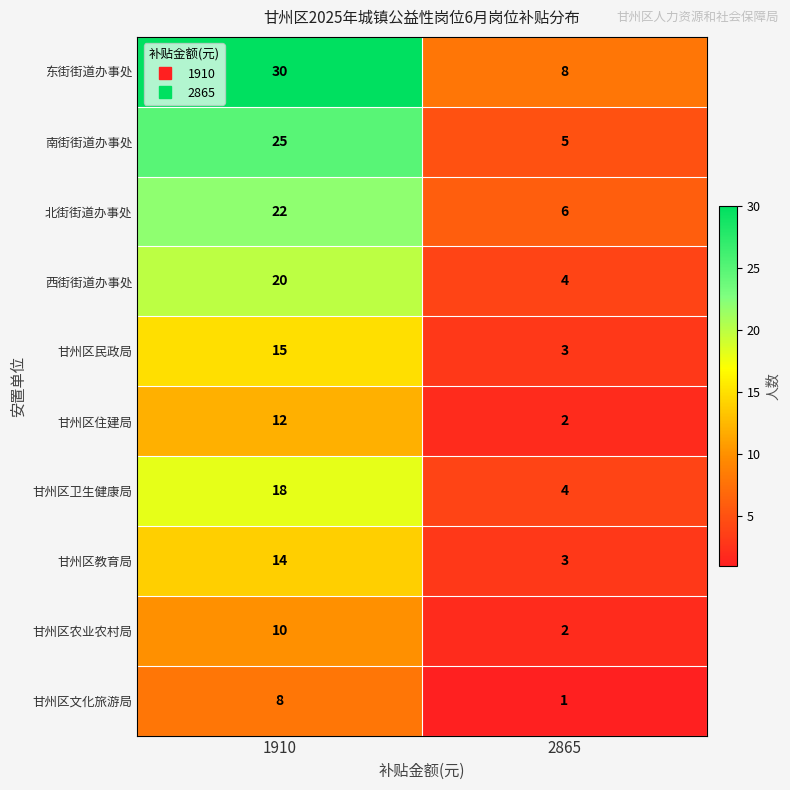

What is the highest value of the 甘州区民政局 series?

15